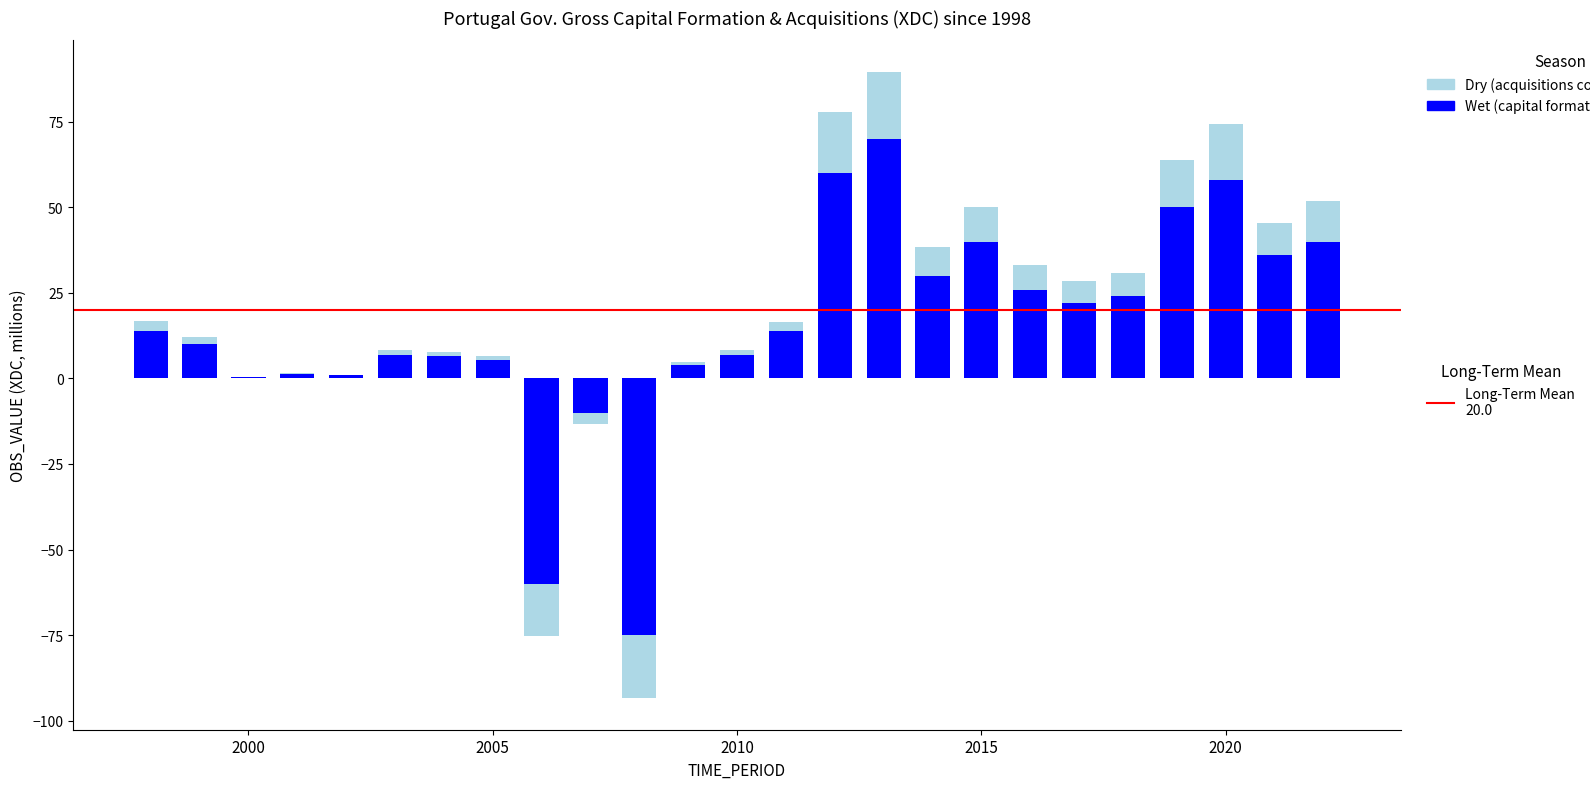

Count the number of data series in this chart.

2